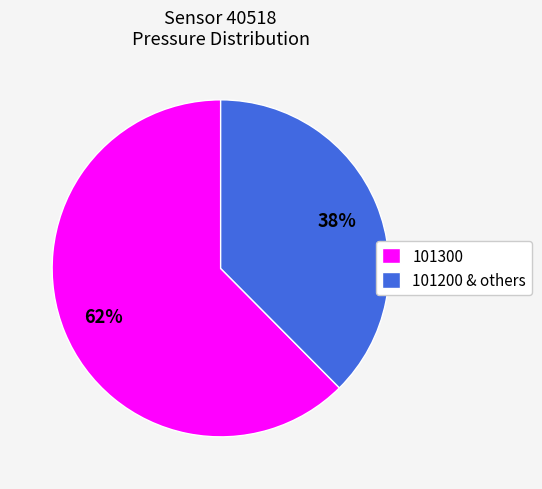

True or false: 101300 accounts for 57% of the total.

False